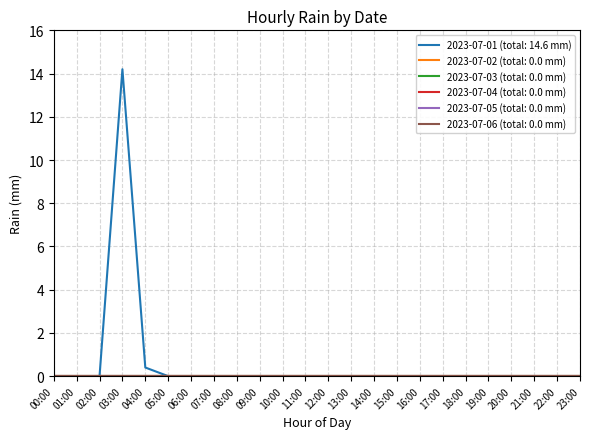

Reading left to right, what are all the values shown in this chart?

2023-07-01: 00:00=0.0	01:00=0.0	02:00=0.0	03:00=14.2	04:00=0.4	05:00=0.0	06:00=0.0	07:00=0.0	08:00=0.0	09:00=0.0	10:00=0.0	11:00=0.0	12:00=0.0	13:00=0.0	14:00=0.0	15:00=0.0	16:00=0.0	17:00=0.0	18:00=0.0	19:00=0.0	20:00=0.0	21:00=0.0	22:00=0.0	23:00=0.0
2023-07-02: 00:00=0.0	01:00=0.0	02:00=0.0	03:00=0.0	04:00=0.0	05:00=0.0	06:00=0.0	07:00=0.0	08:00=0.0	09:00=0.0	10:00=0.0	11:00=0.0	12:00=0.0	13:00=0.0	14:00=0.0	15:00=0.0	16:00=0.0	17:00=0.0	18:00=0.0	19:00=0.0	20:00=0.0	21:00=0.0	22:00=0.0	23:00=0.0
2023-07-03: 00:00=0.0	01:00=0.0	02:00=0.0	03:00=0.0	04:00=0.0	05:00=0.0	06:00=0.0	07:00=0.0	08:00=0.0	09:00=0.0	10:00=0.0	11:00=0.0	12:00=0.0	13:00=0.0	14:00=0.0	15:00=0.0	16:00=0.0	17:00=0.0	18:00=0.0	19:00=0.0	20:00=0.0	21:00=0.0	22:00=0.0	23:00=0.0
2023-07-04: 00:00=0.0	01:00=0.0	02:00=0.0	03:00=0.0	04:00=0.0	05:00=0.0	06:00=0.0	07:00=0.0	08:00=0.0	09:00=0.0	10:00=0.0	11:00=0.0	12:00=0.0	13:00=0.0	14:00=0.0	15:00=0.0	16:00=0.0	17:00=0.0	18:00=0.0	19:00=0.0	20:00=0.0	21:00=0.0	22:00=0.0	23:00=0.0
2023-07-05: 00:00=0.0	01:00=0.0	02:00=0.0	03:00=0.0	04:00=0.0	05:00=0.0	06:00=0.0	07:00=0.0	08:00=0.0	09:00=0.0	10:00=0.0	11:00=0.0	12:00=0.0	13:00=0.0	14:00=0.0	15:00=0.0	16:00=0.0	17:00=0.0	18:00=0.0	19:00=0.0	20:00=0.0	21:00=0.0	22:00=0.0	23:00=0.0
2023-07-06: 00:00=0.0	01:00=0.0	02:00=0.0	03:00=0.0	04:00=0.0	05:00=0.0	06:00=0.0	07:00=0.0	08:00=0.0	09:00=0.0	10:00=0.0	11:00=0.0	12:00=0.0	13:00=0.0	14:00=0.0	15:00=0.0	16:00=0.0	17:00=0.0	18:00=0.0	19:00=0.0	20:00=0.0	21:00=0.0	22:00=0.0	23:00=0.0